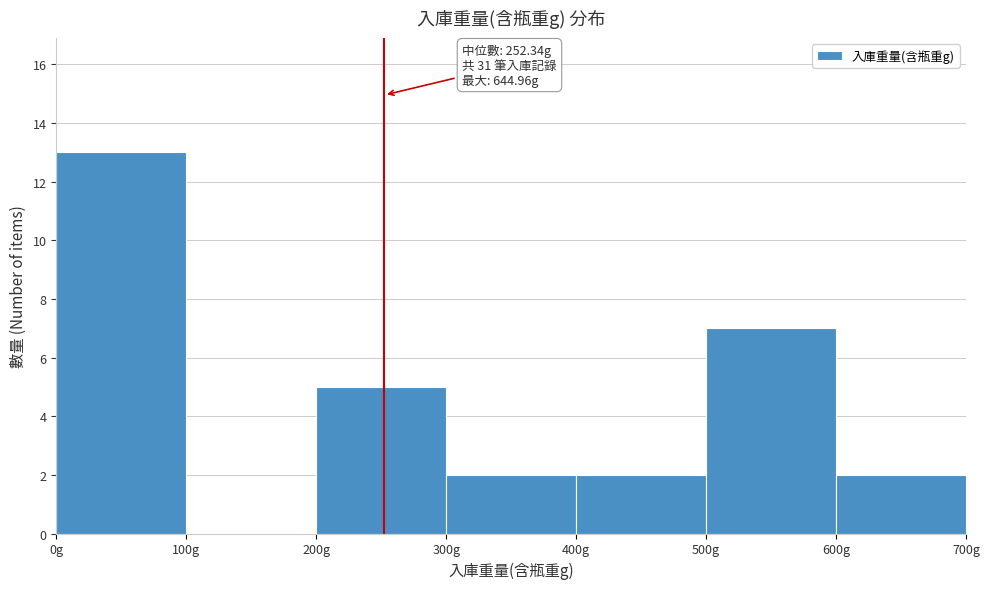

Which range on the x-axis has the tallest bar?

0 to 100